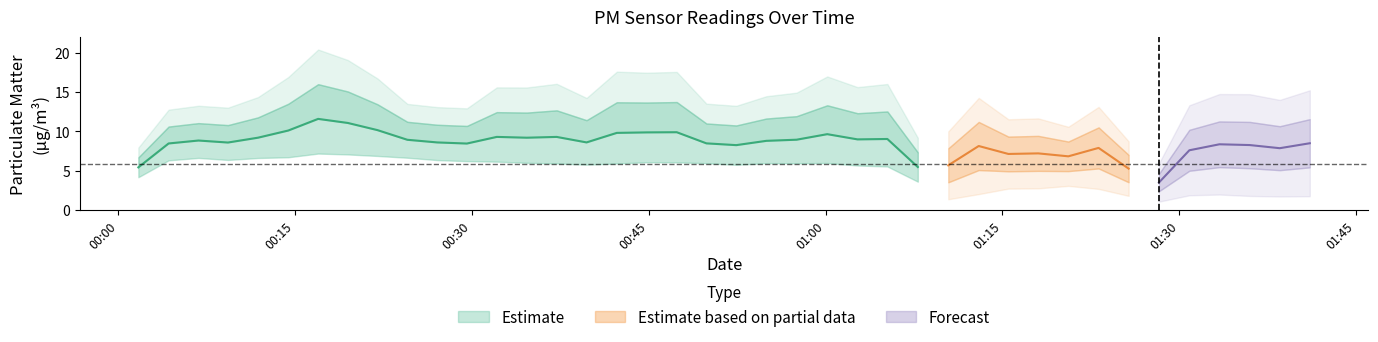

Which has a higher value, 25 or 5?

5